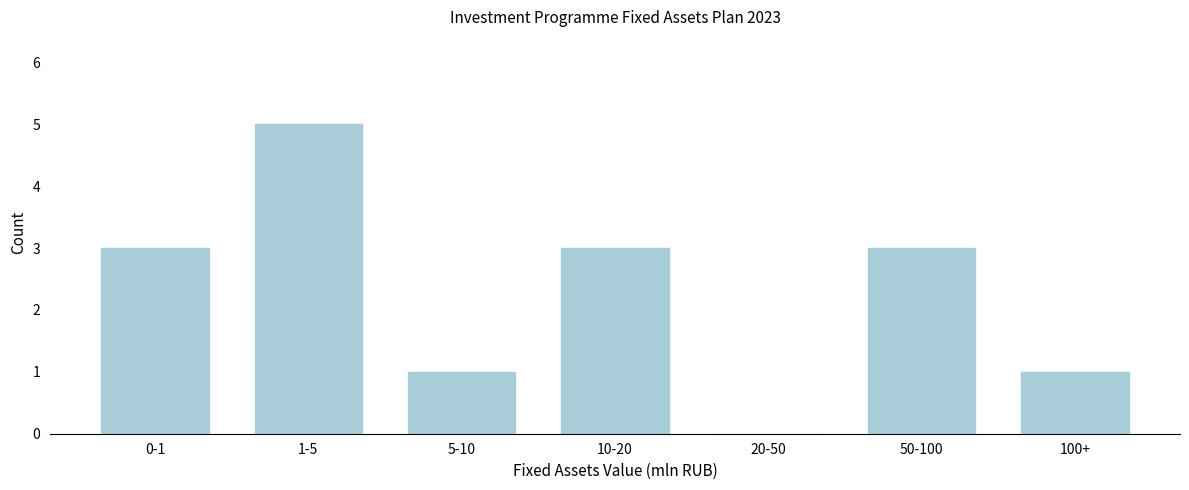

Reading left to right, list all the values displayed in this chart.

0-1=3	1-5=5	5-10=1	10-20=3	20-50=0	50-100=3	100+=1